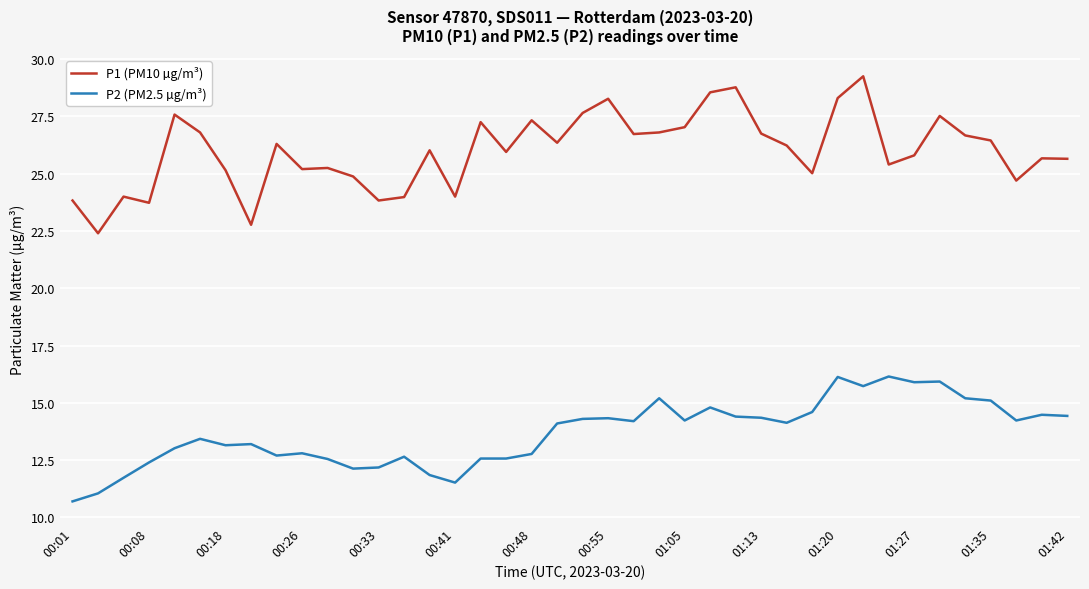

Which series has the largest range (max minus min)?

P1 (PM10 µg/m³)